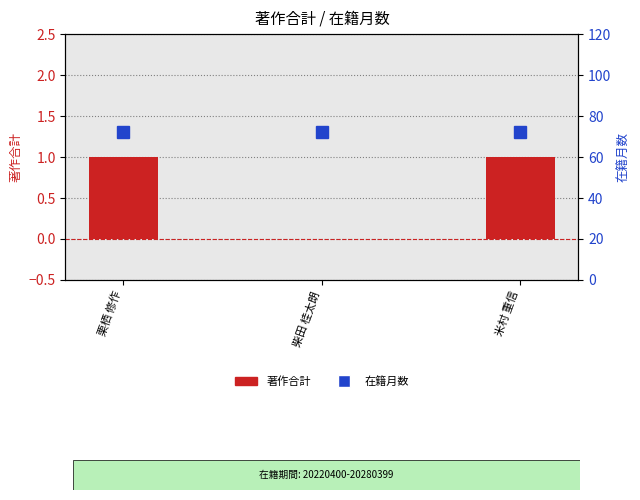

Between 柴田 桂太朗 and 栗栖 修作, which is larger?

栗栖 修作